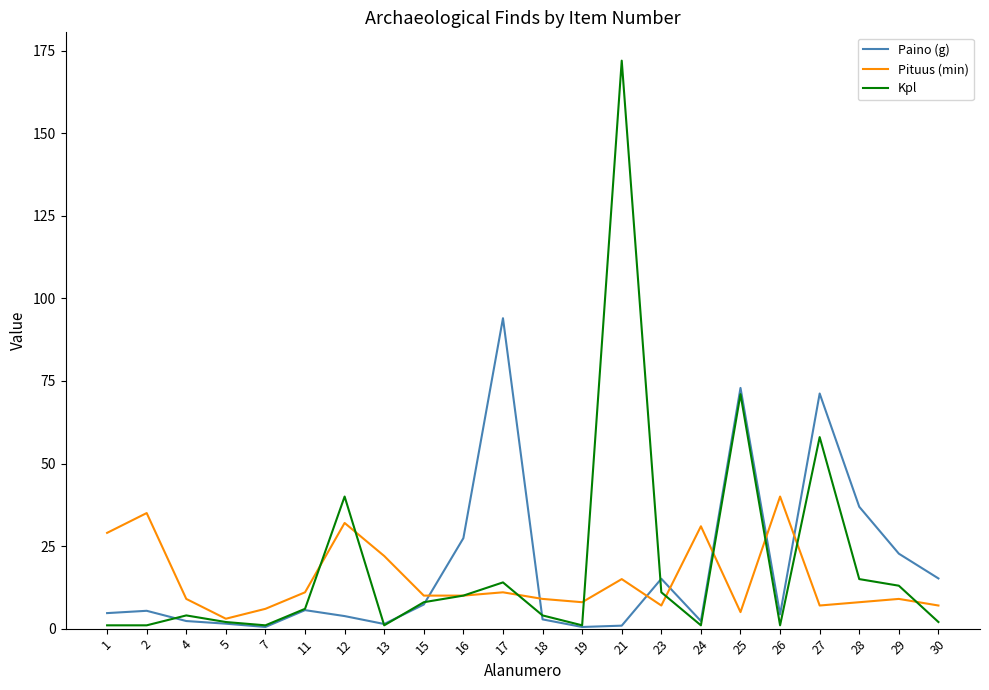

How many lines are shown in the chart?

3